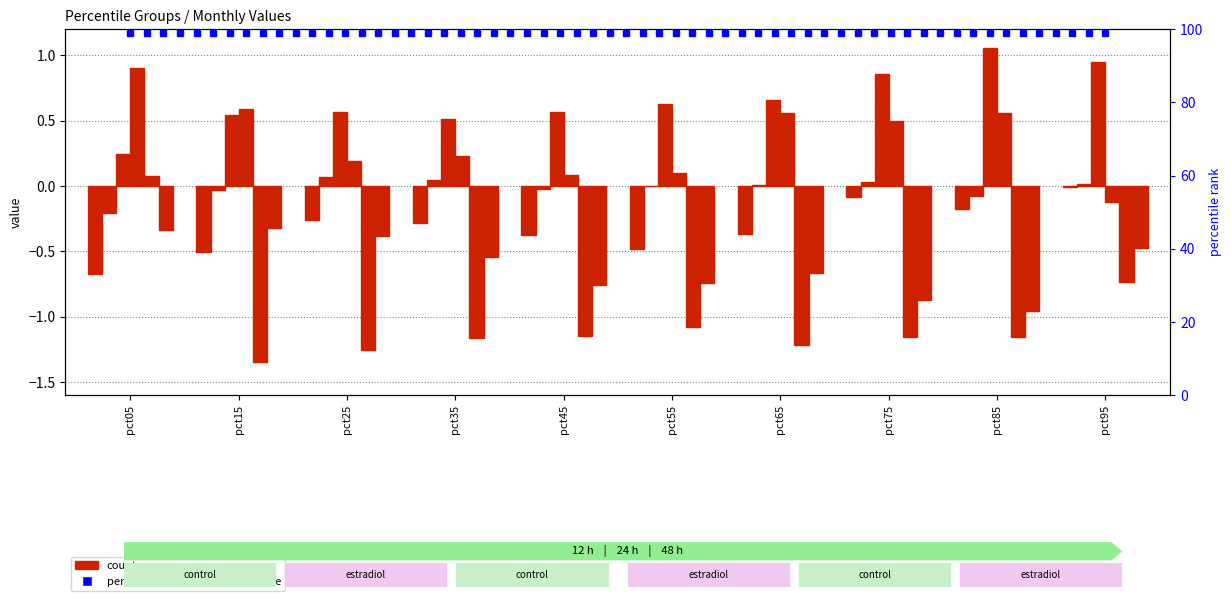

What is the value of the Jun bar at the 2nd from the left?

-0.3